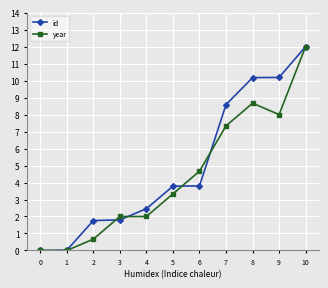

The id series shows 2.6 at 3. True or false?

False